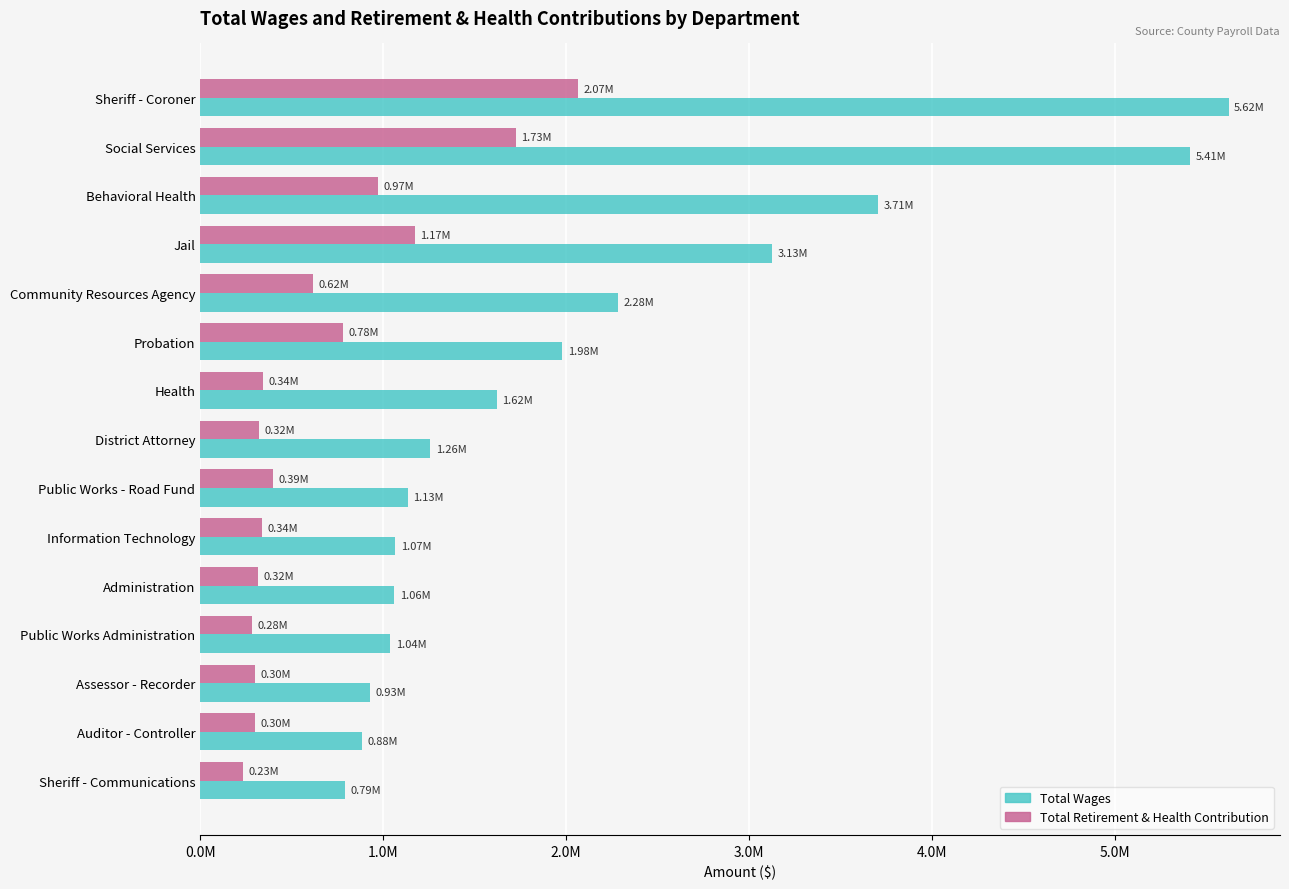

What are all the series names shown in the legend?

Total Wages, Total Retirement & Health Contribution